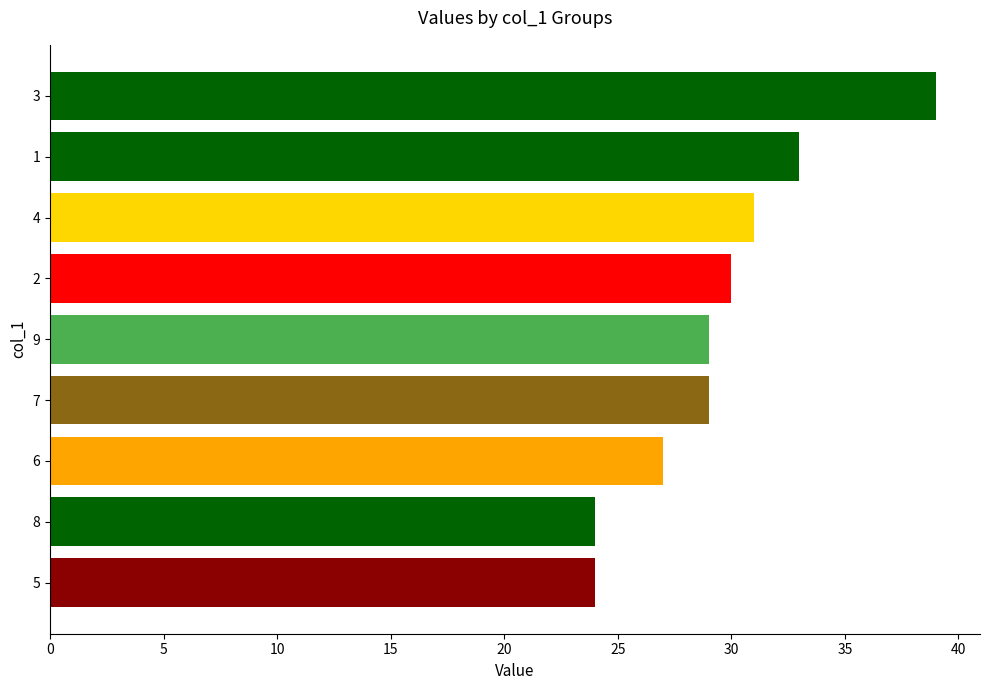

What is the change in value from 3 to 5?

-15